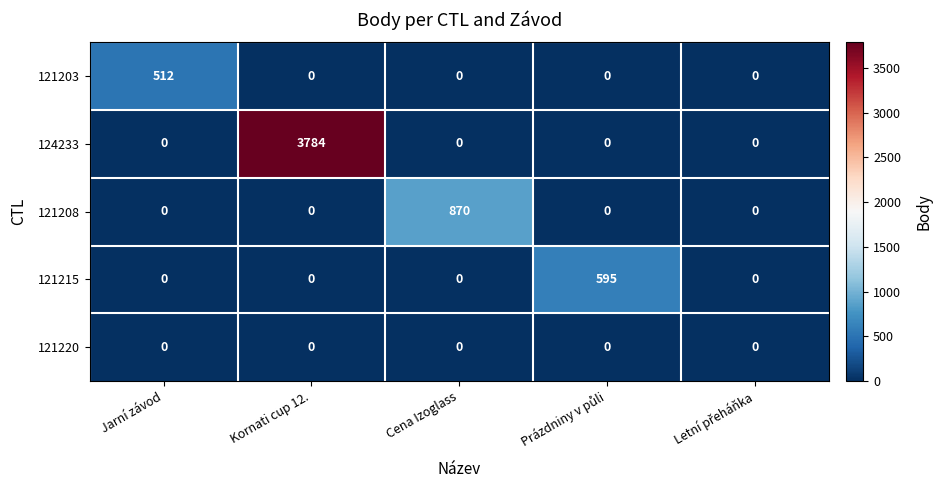

What is the sum of all 121215 values?

595